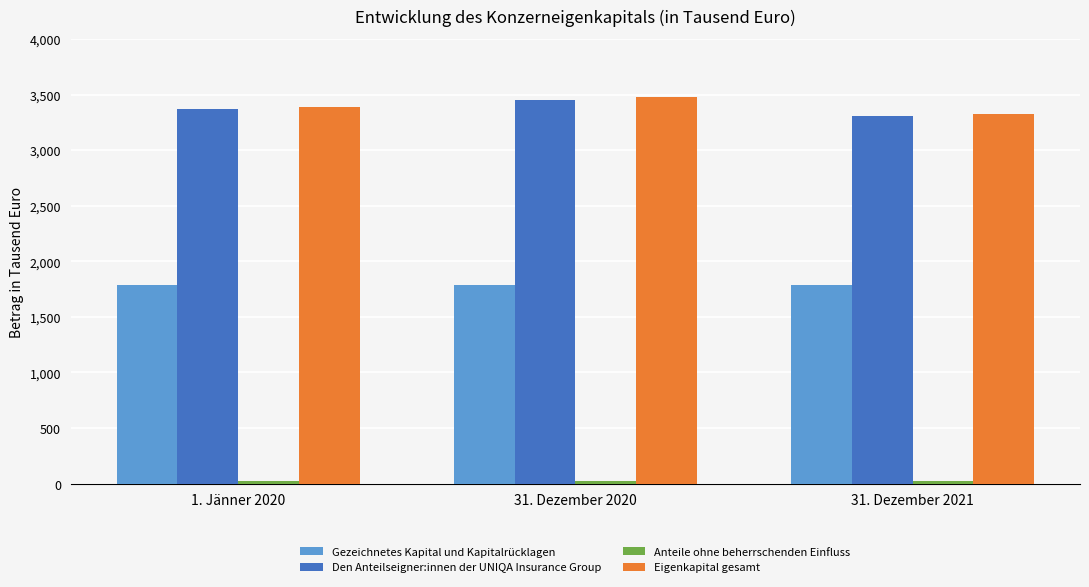

Is it true that Anteile ohne beherrschenden Einfluss equals 19678 at 31. Dezember 2021?

True